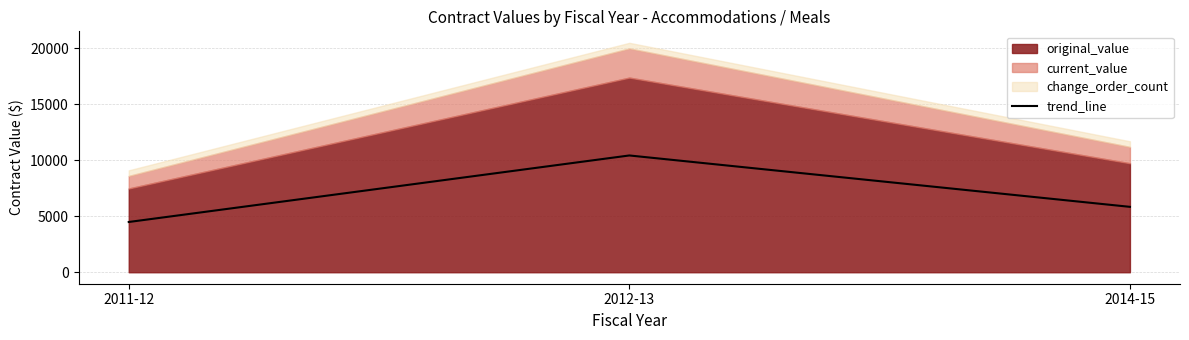

What is the change in value from 2011-12 to 2014-15?

+1352.5